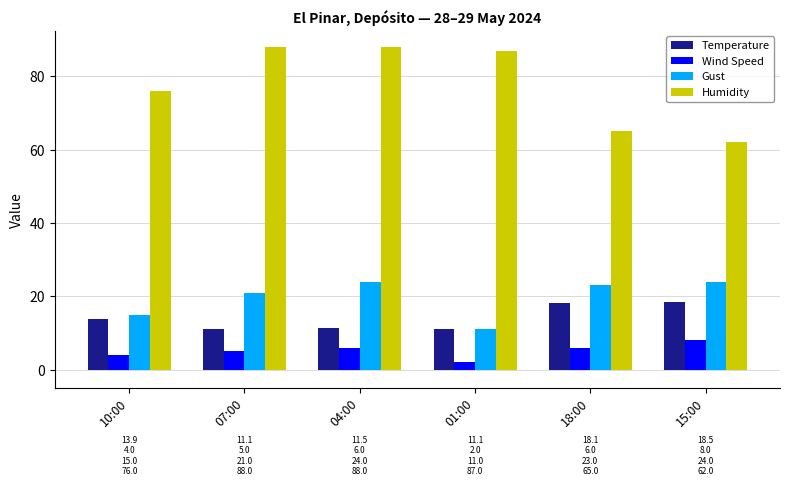

What is the total value across all series at 04:00?

129.5